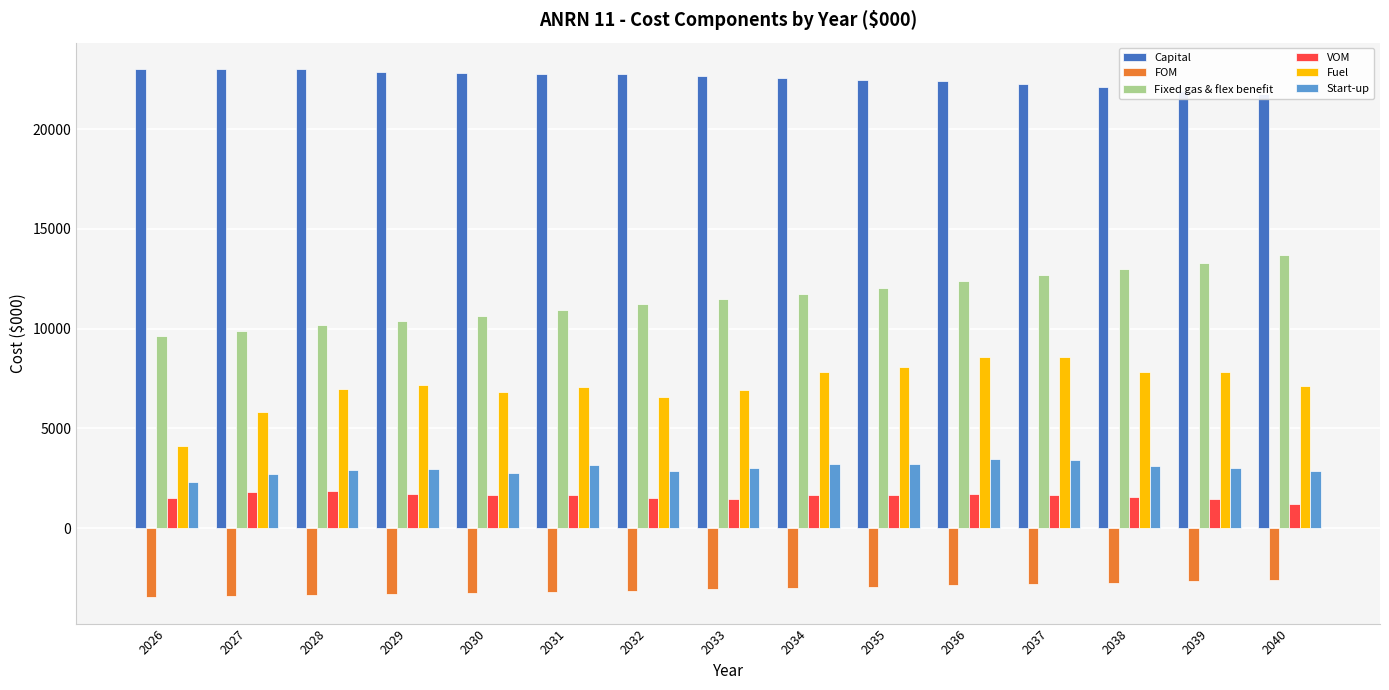

How many bars are there in total?

90